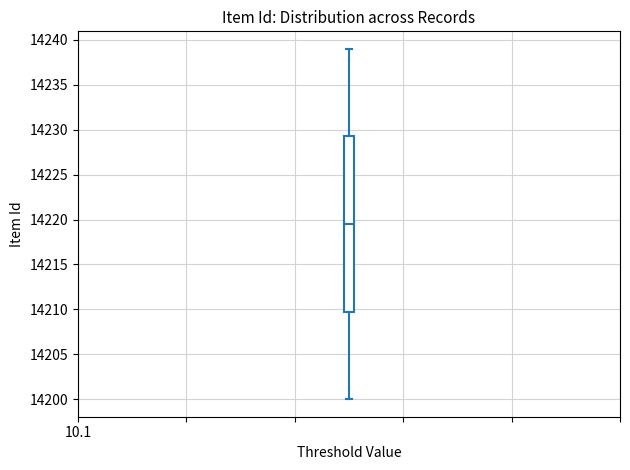

Transcribe this box plot: give where the median line is, the range the box spans, and where the two whiskers end, as read against the y-axis. The values are not printed on the chart, so give them approximately, as read against the axis.

median 14219.5, box 14210.0 to 14229.5, whiskers 14200.0 to 14239.0